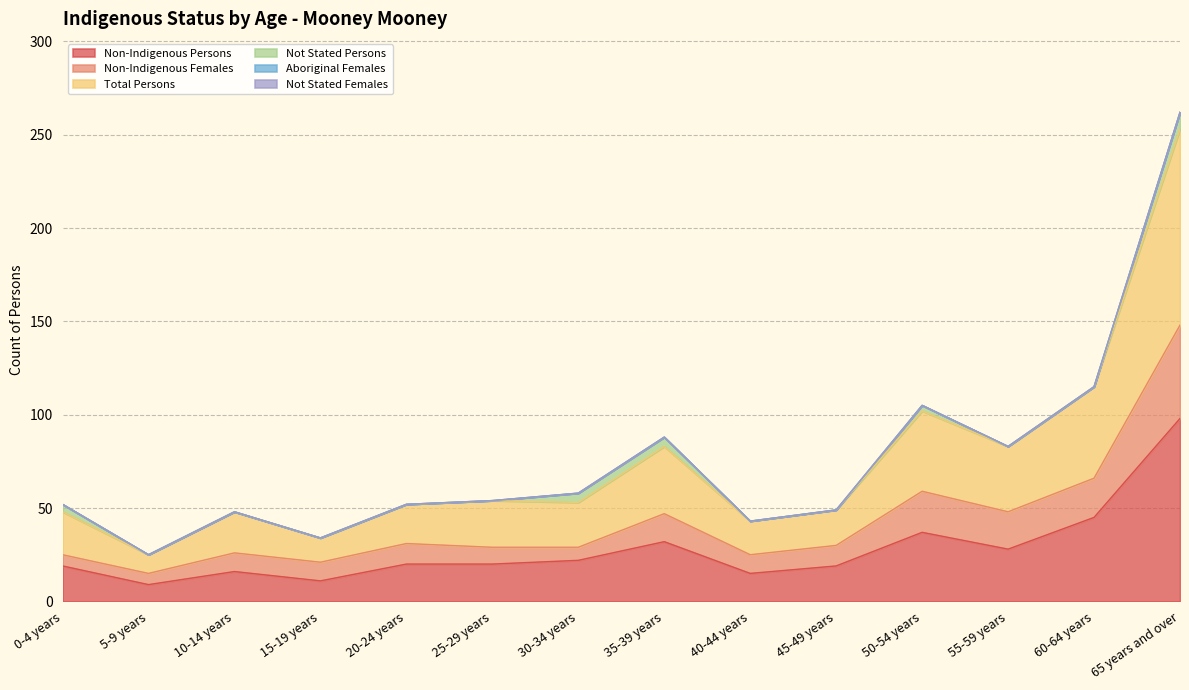

Between 0-4 years and 15-19 years, which is larger?

0-4 years